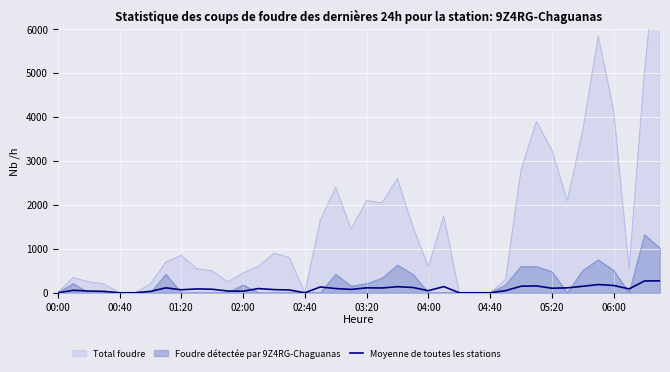

What is the approximate value at 23?

120.0